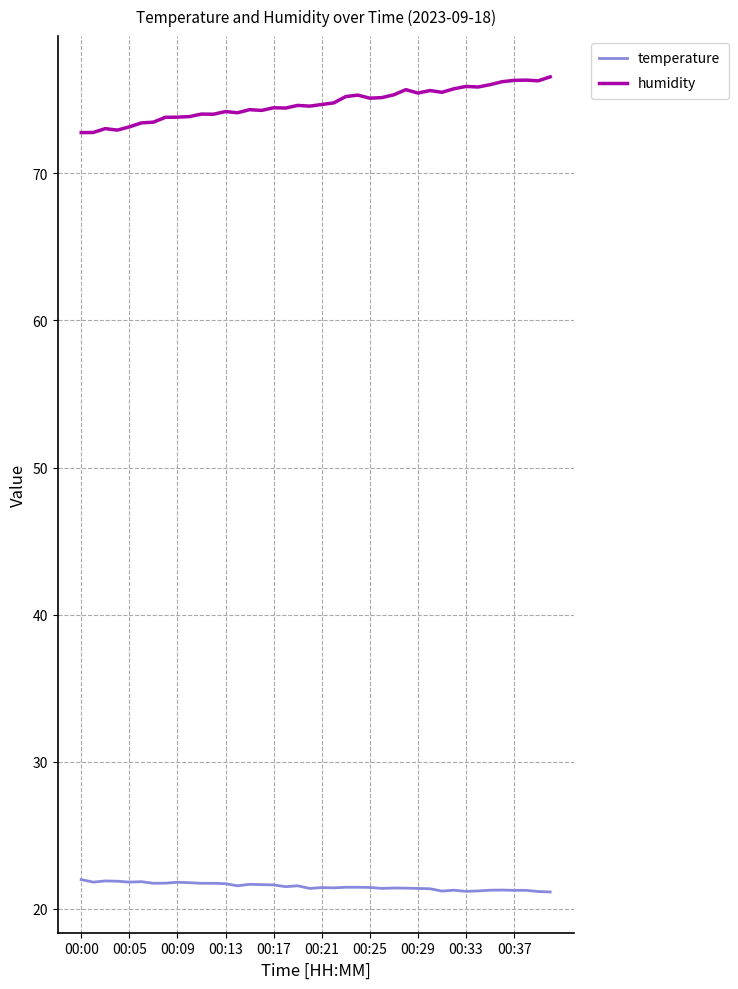

Which series has the largest total across all categories?

humidity